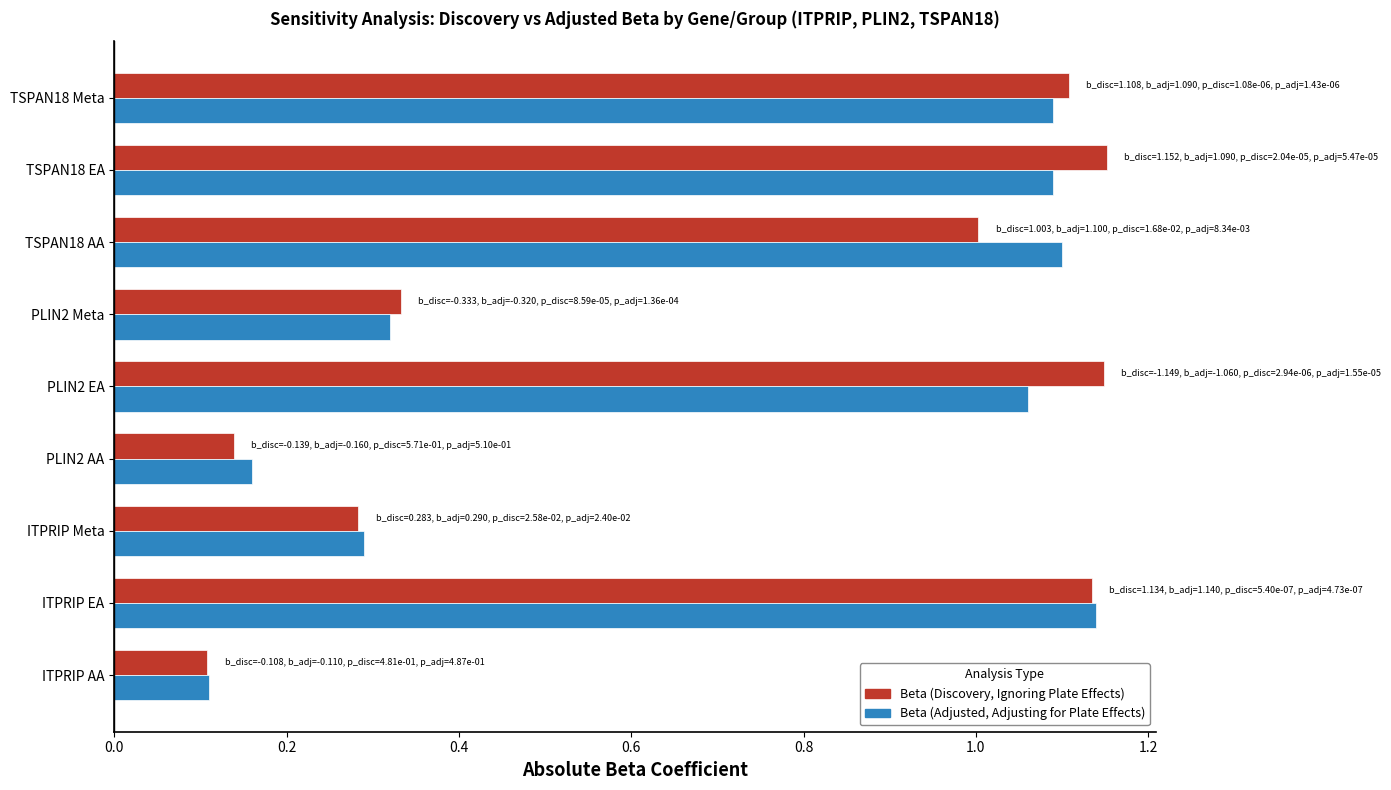

At which category is the sum across all series the highest?

ITPRIP EA